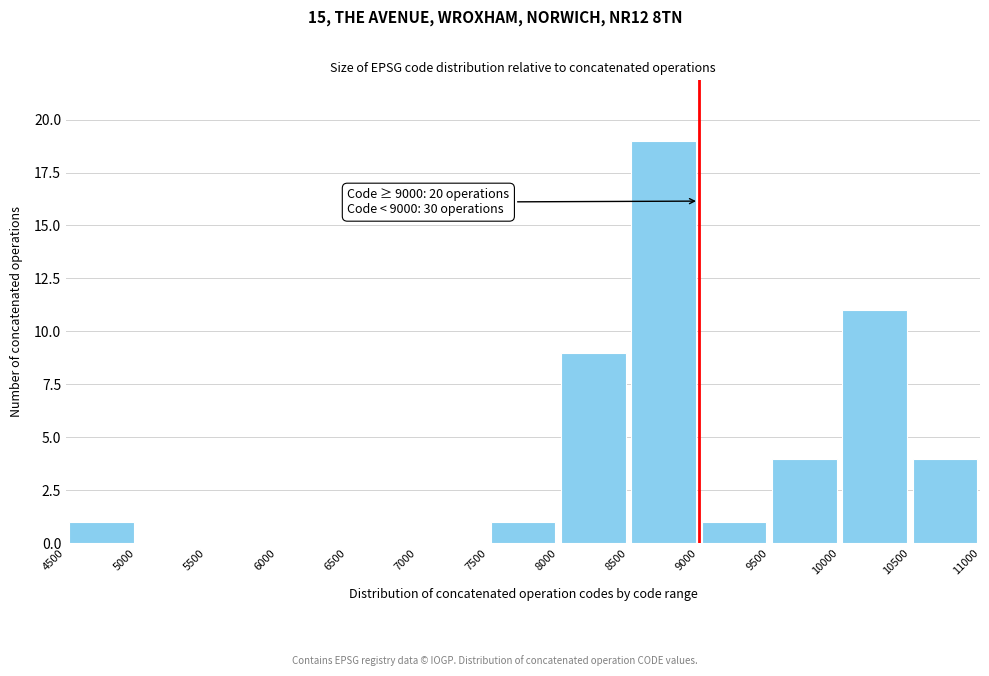

Over which range of the x-axis is the bar tallest?

8500 to 9000